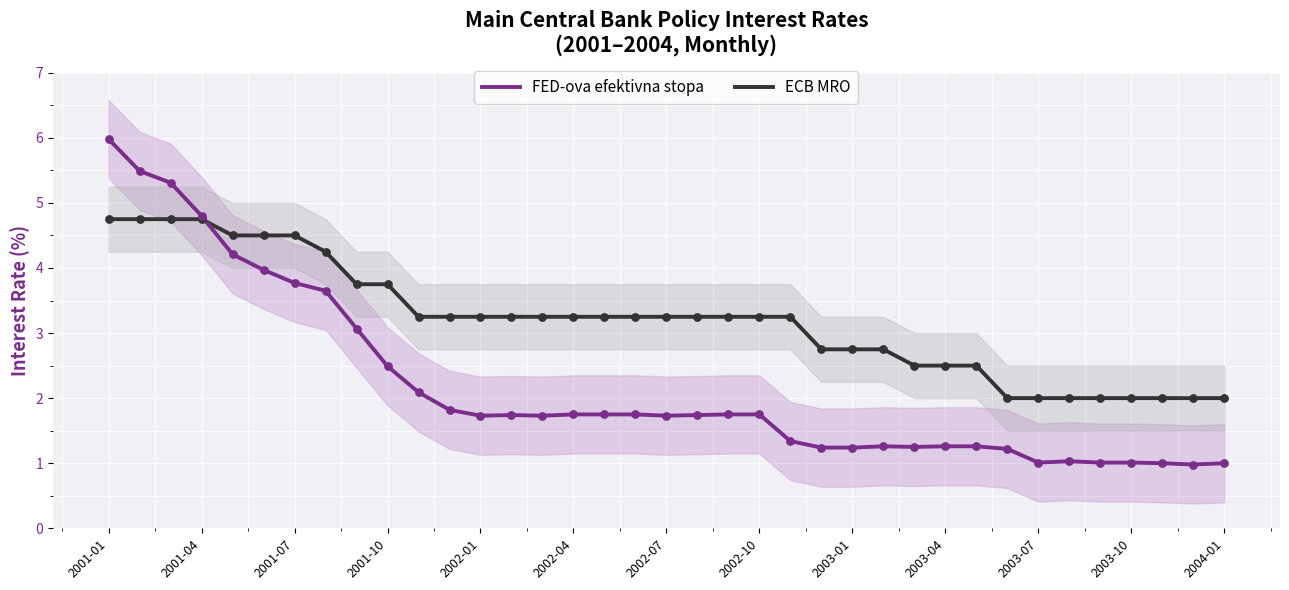

At how many categories does at least one series exceed 4?

8